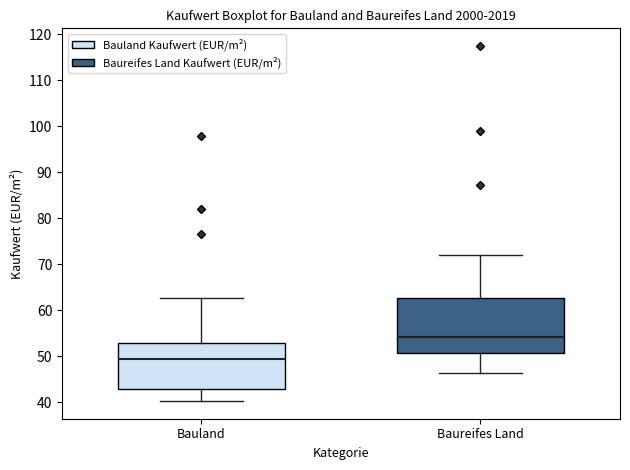

Comparing the boxes themselves (not the whiskers), which one is the tallest?

Baureifes Land